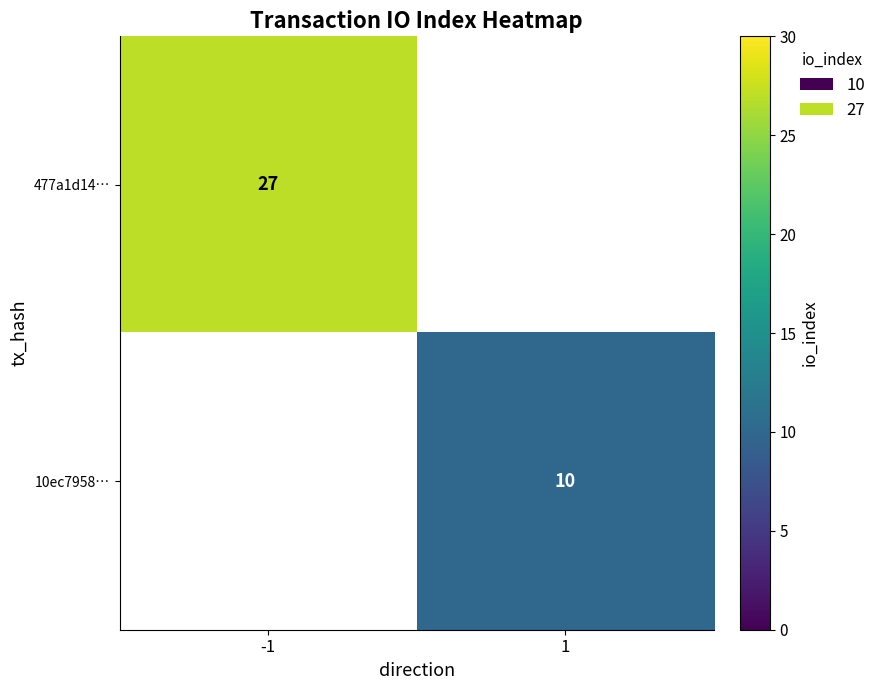

True or false: 10ec7958… has a value of 10 at 1.

True